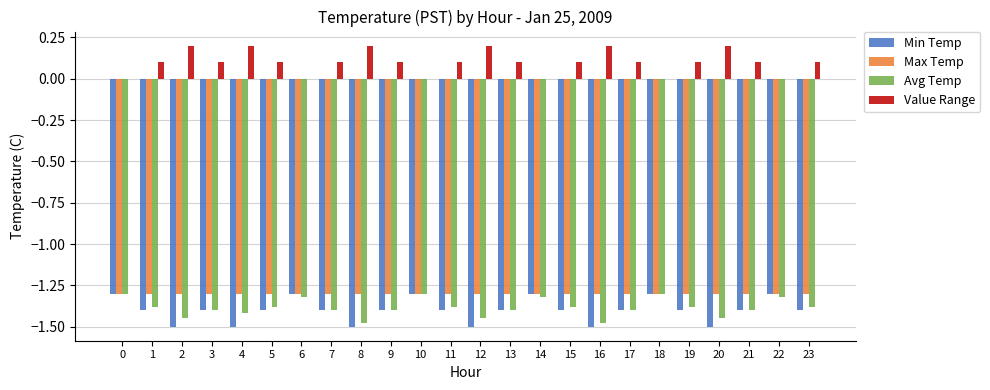

What is the sum of all Value Range values?

2.4